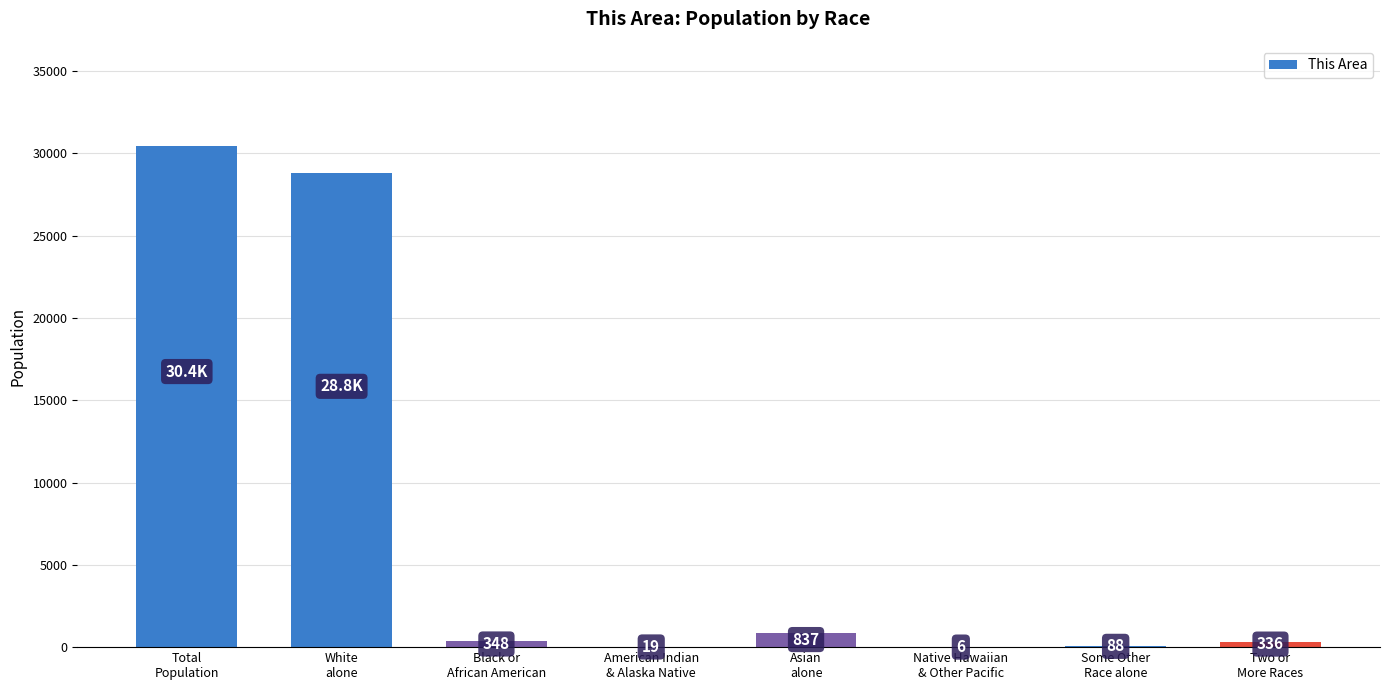

Read the value at Two or
More Races.

336